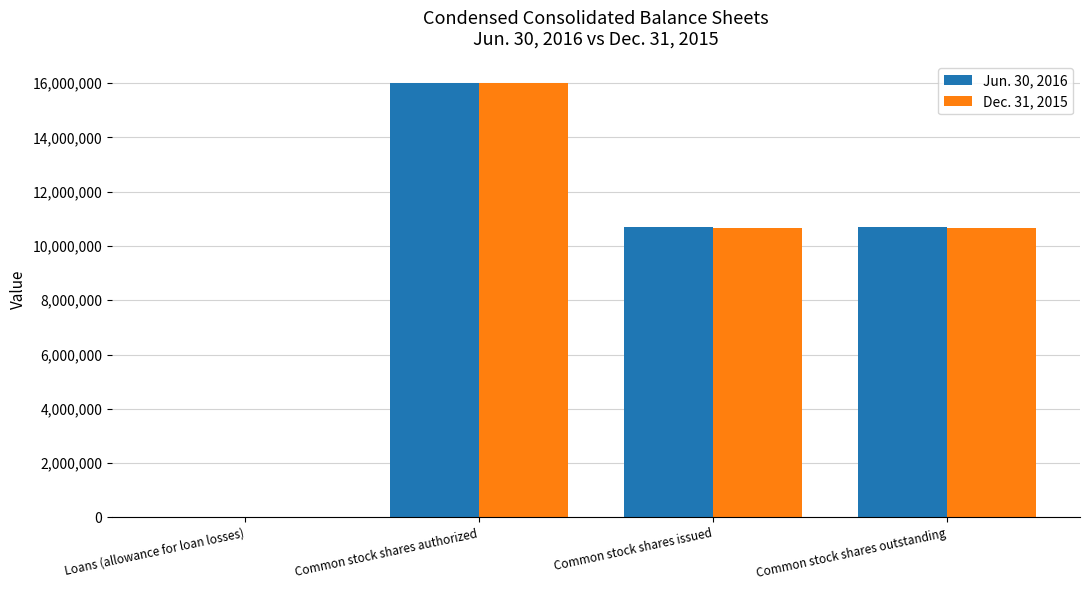

At which label does Jun. 30, 2016 first exceed 10704247?

Common stock shares authorized